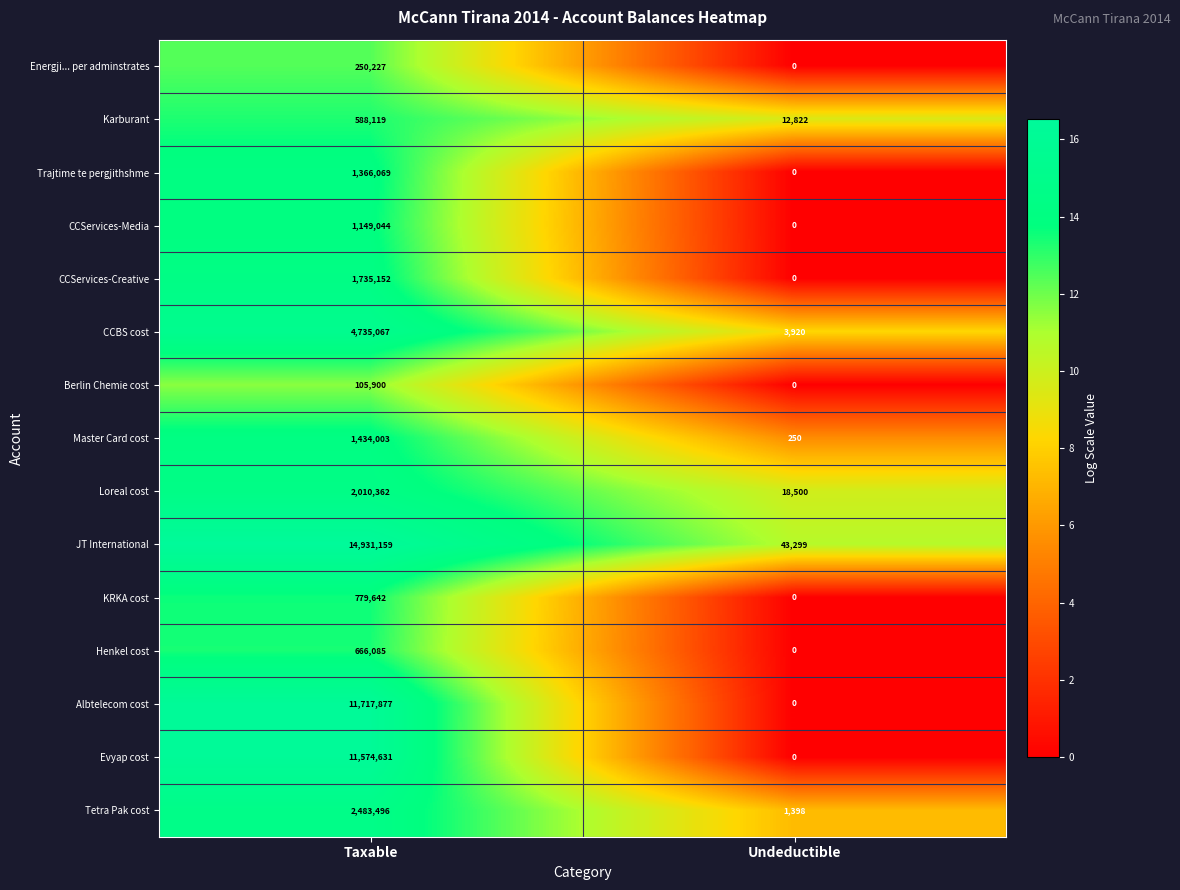

What is the sum of all Karburant values?

600941